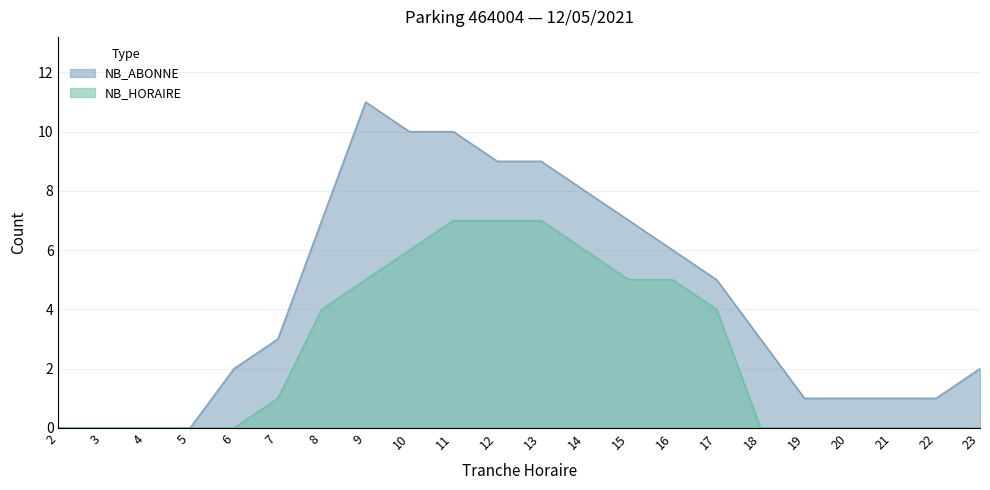

What is the total value across all series at 16?

11